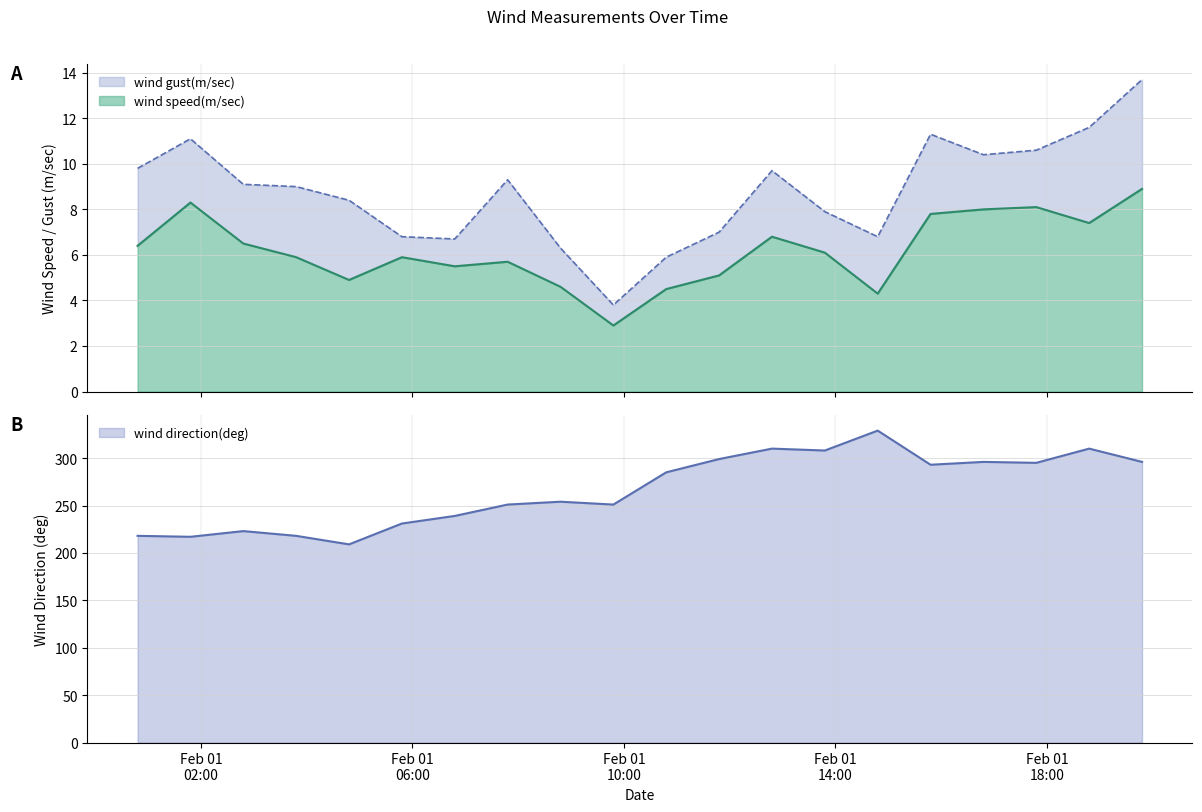

True or false: wind direction(deg) and wind gust(m/sec) cross at least once.

False